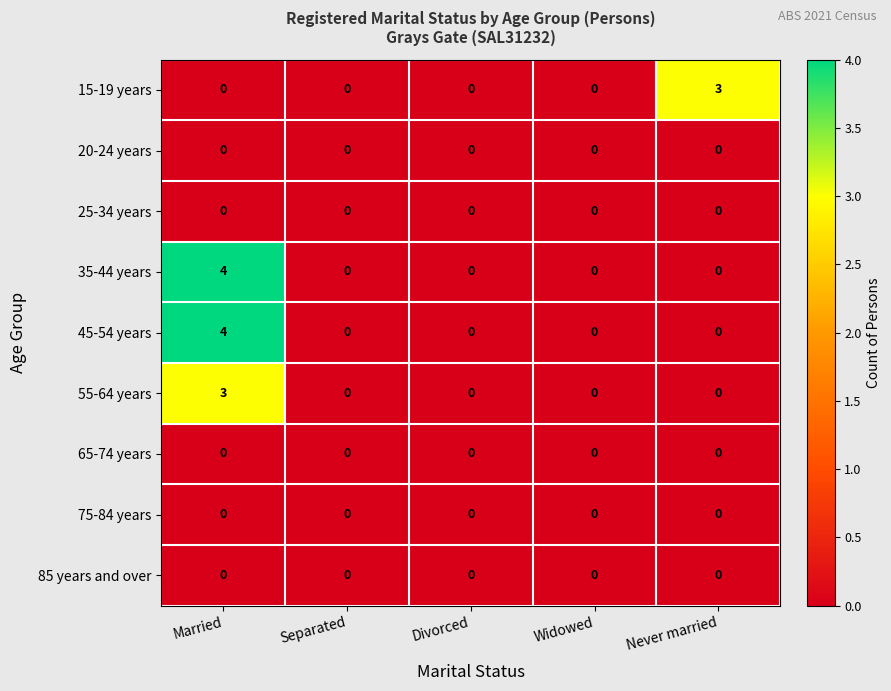

Count the number of data series in this chart.

9